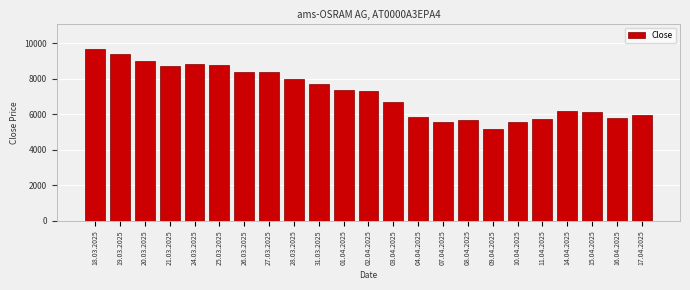

At which category does the chart reach its peak across all series?

18.03.2025